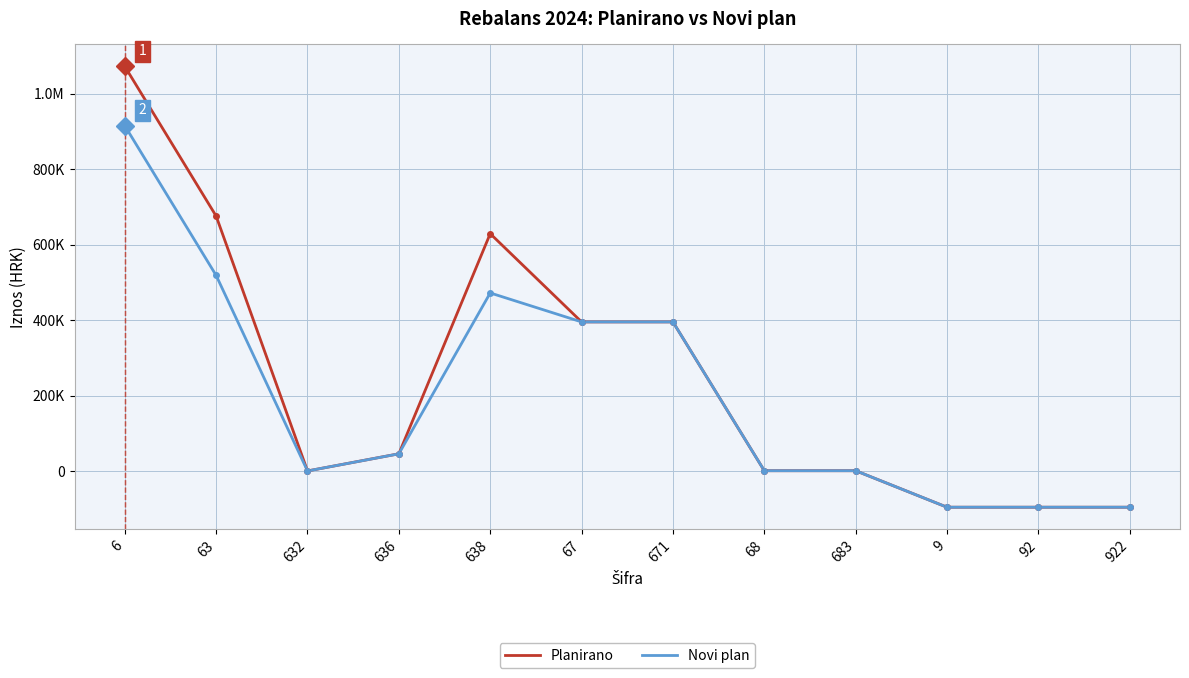

Does the chart display data point markers on the line(s)?

No